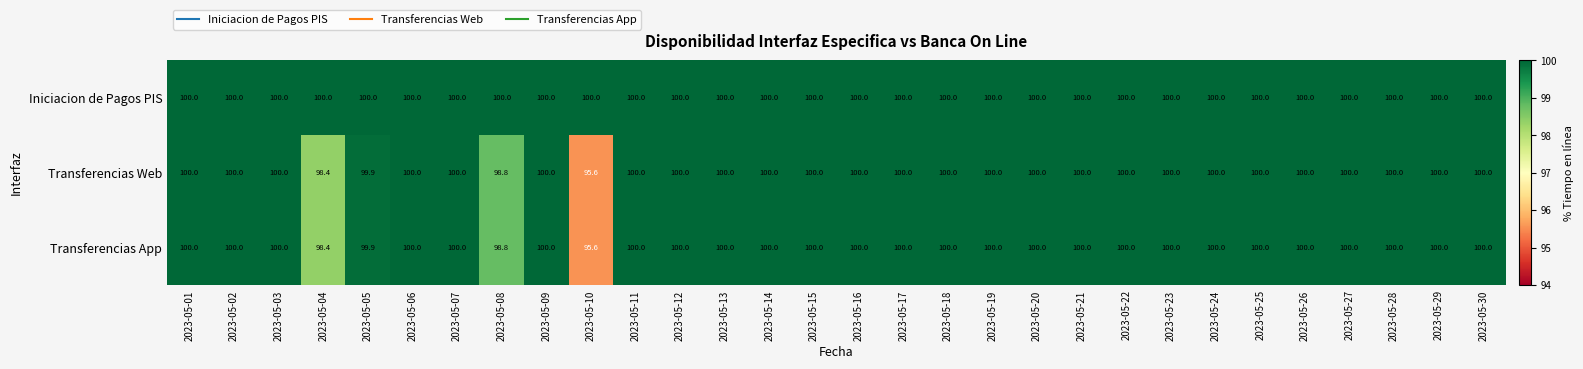

The Transferencias Web series shows 100.0 at 2023-05-14. True or false?

True